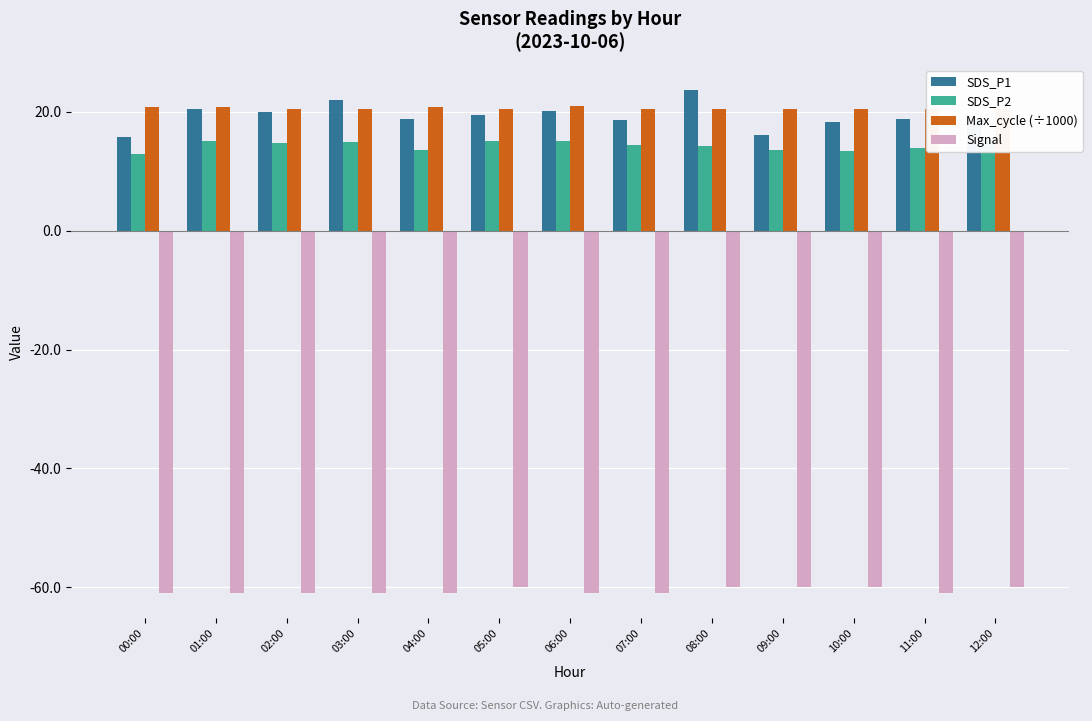

Reading left to right, list all the values displayed in this chart.

SDS_P1: 00:00=15.8	01:00=20.5	02:00=19.9	03:00=22.0	04:00=18.7	05:00=19.4	06:00=20.0	07:00=18.6	08:00=23.7	09:00=16.1	10:00=18.3	11:00=18.7	12:00=18.6
SDS_P2: 00:00=12.8	01:00=15.0	02:00=14.7	03:00=14.8	04:00=13.5	05:00=15.0	06:00=15.1	07:00=14.4	08:00=14.2	09:00=13.5	10:00=13.4	11:00=13.9	12:00=15.3
Max_cycle (÷1000): 00:00=20.8	01:00=20.8	02:00=20.5	03:00=20.5	04:00=20.8	05:00=20.5	06:00=21.0	07:00=20.5	08:00=20.5	09:00=20.5	10:00=20.5	11:00=20.4	12:00=20.5
Signal: 00:00=-61.0	01:00=-61.0	02:00=-61.0	03:00=-61.0	04:00=-61.0	05:00=-60.0	06:00=-61.0	07:00=-61.0	08:00=-60.0	09:00=-60.0	10:00=-60.0	11:00=-61.0	12:00=-60.0